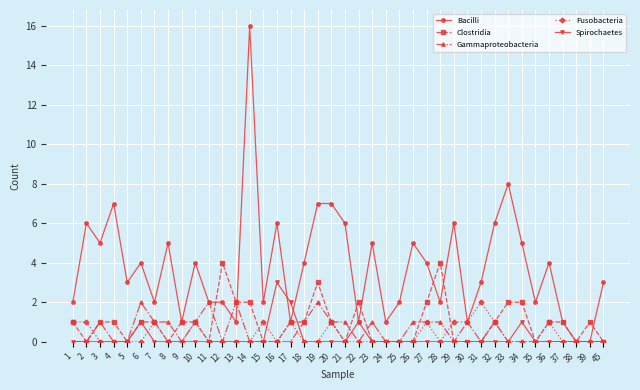

True or false: Gammaproteobacteria and Fusobacteria intersect in this chart.

True